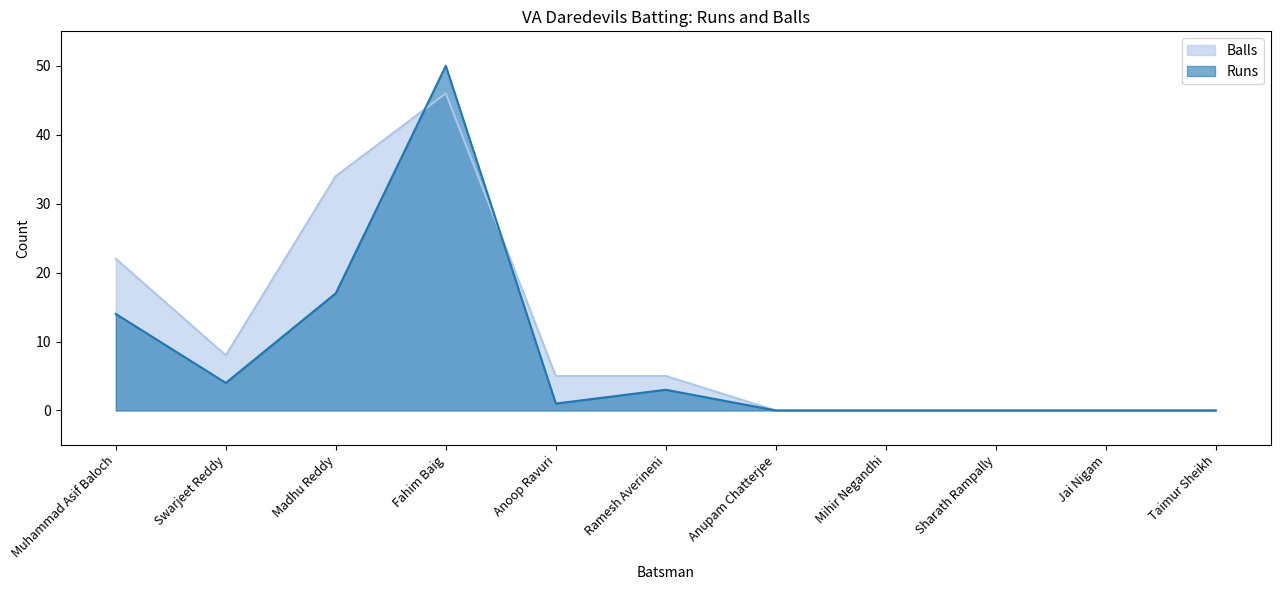

The value of Balls at Swarjeet Reddy is 5. True or false?

False